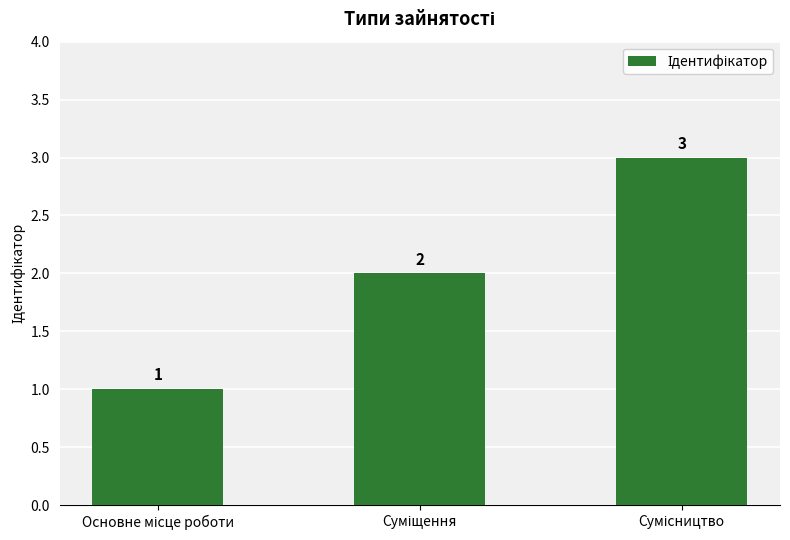

What is the value of the 3rd bar from the left?

3